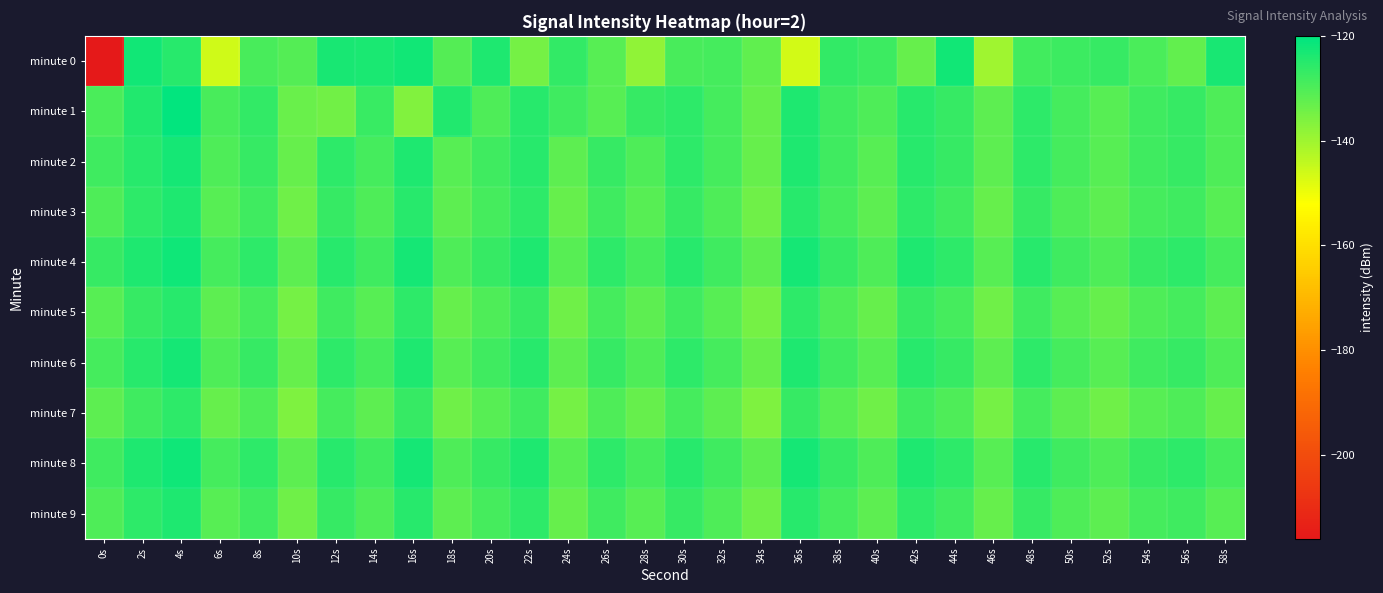

Count the number of data series in this chart.

10